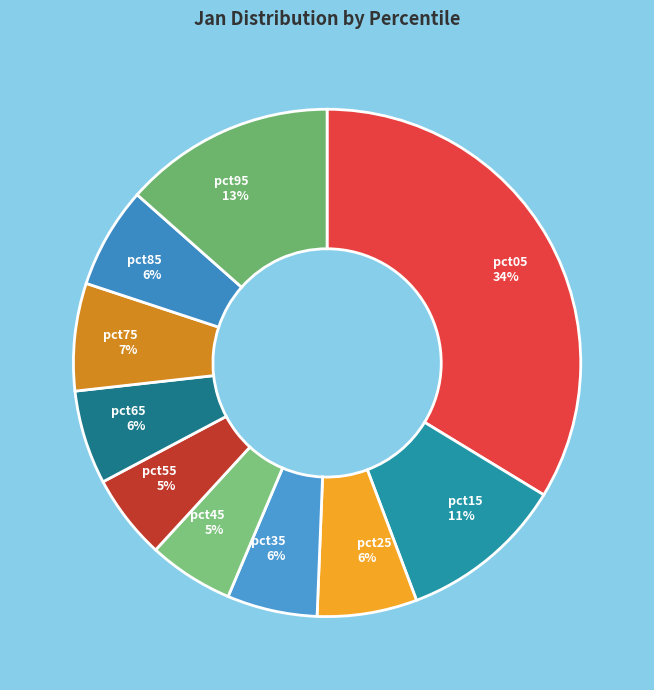

Do pct95 and pct55 together represent more than half of the pie?

No